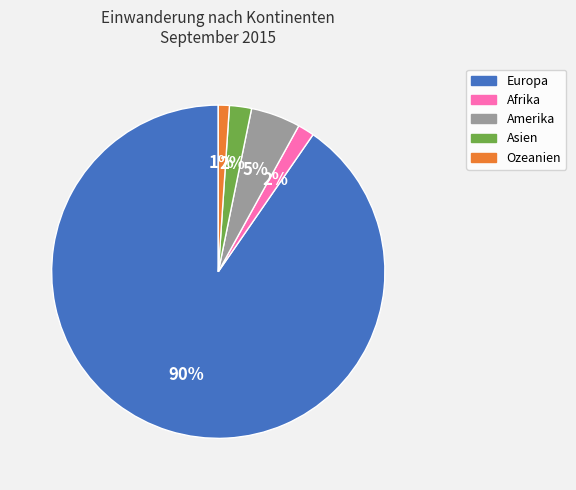

True or false: Europa accounts for 90% of the total.

True